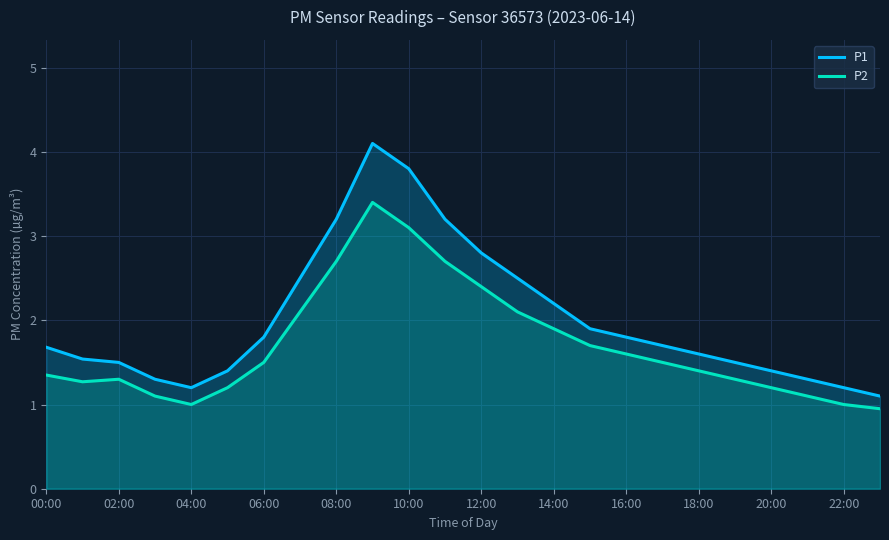

What is the value of the P2 point at the 19th from the left?

1.4